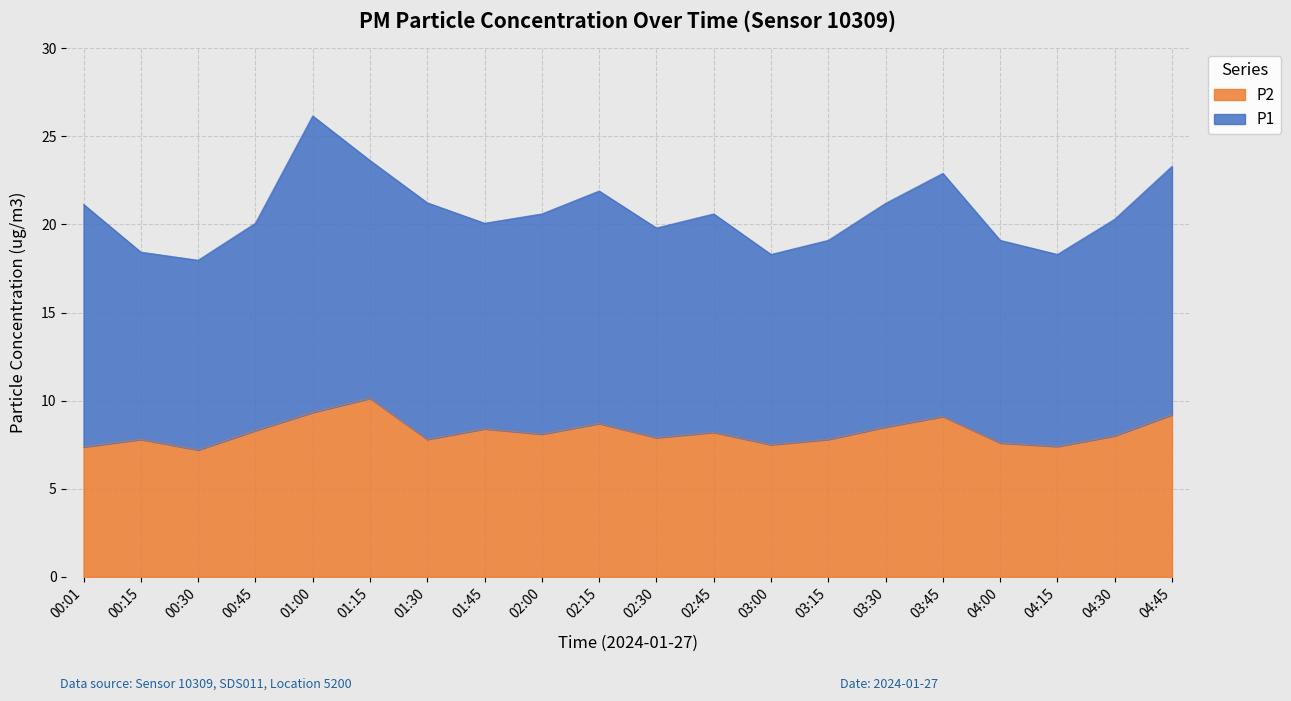

What is the ratio of the value at 04:15 to the value at 02:45?

0.9